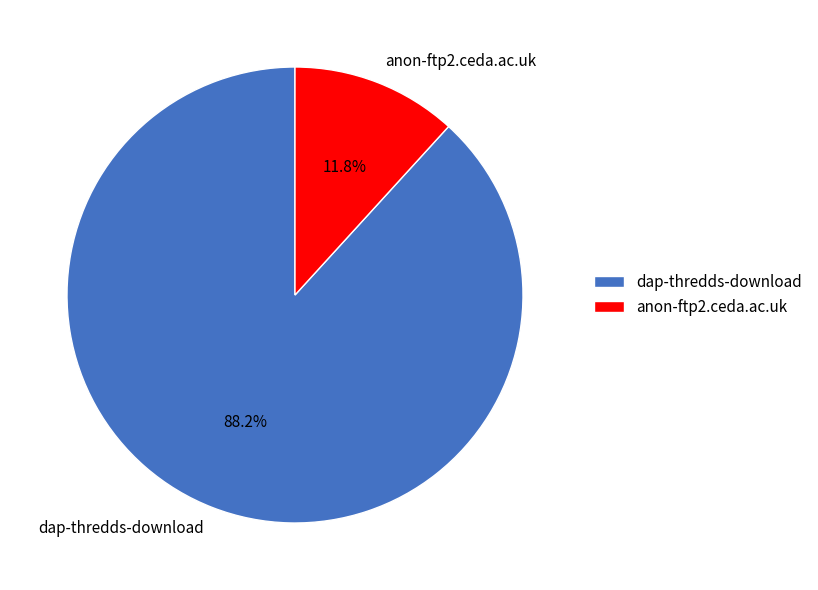

What is the largest slice in the pie chart?

dap-thredds-download